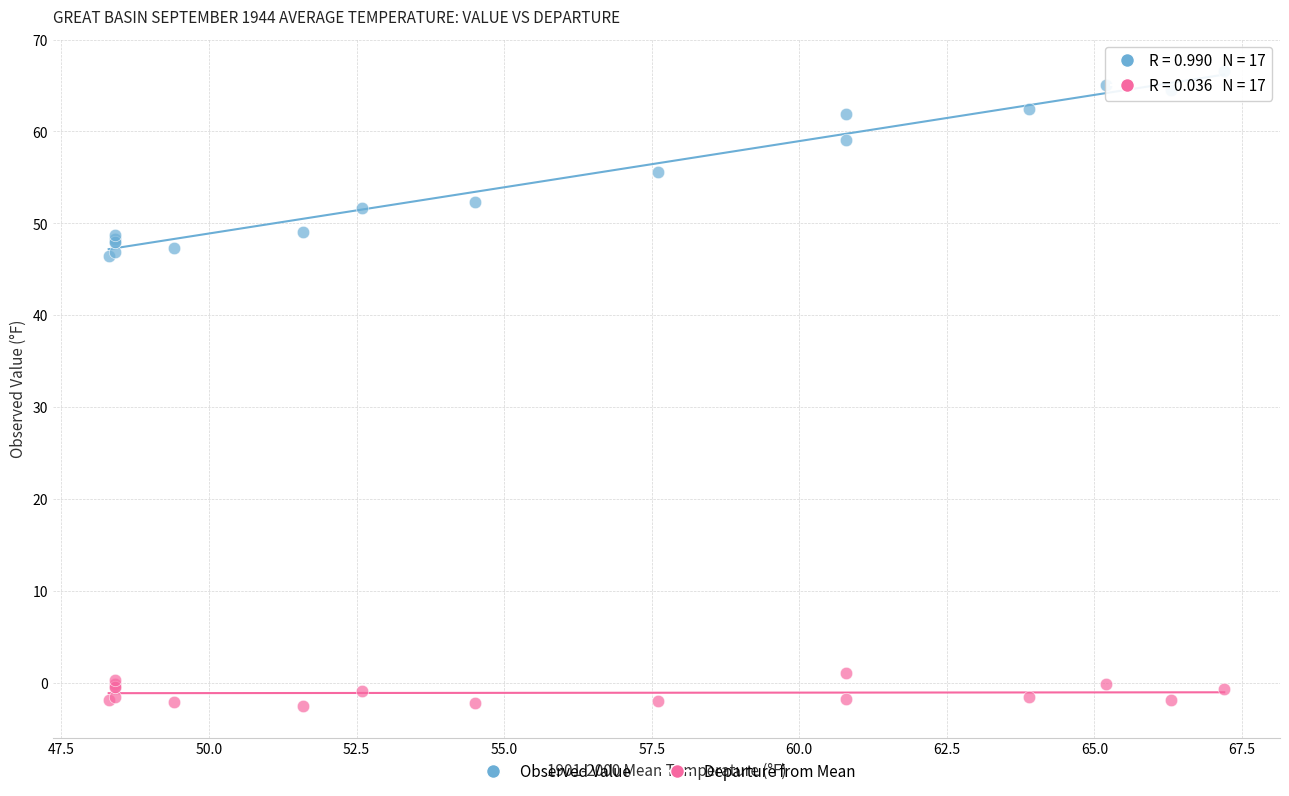

Which series has the widest spread of Y values?

Observed Value